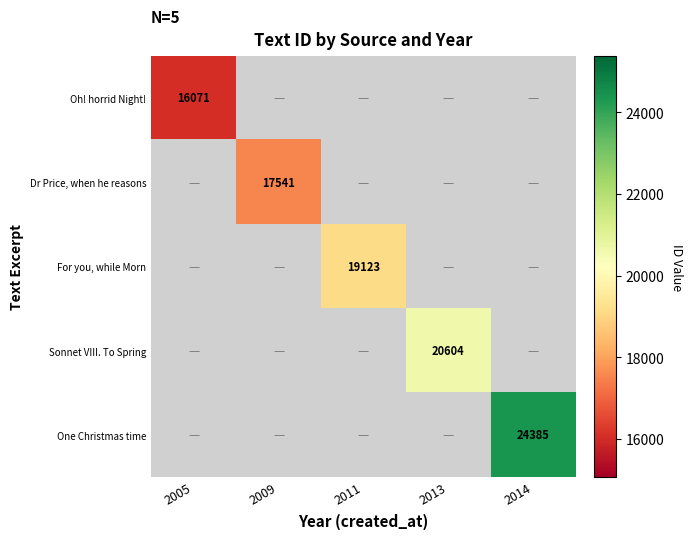

At how many categories does at least one series exceed 19334?

2